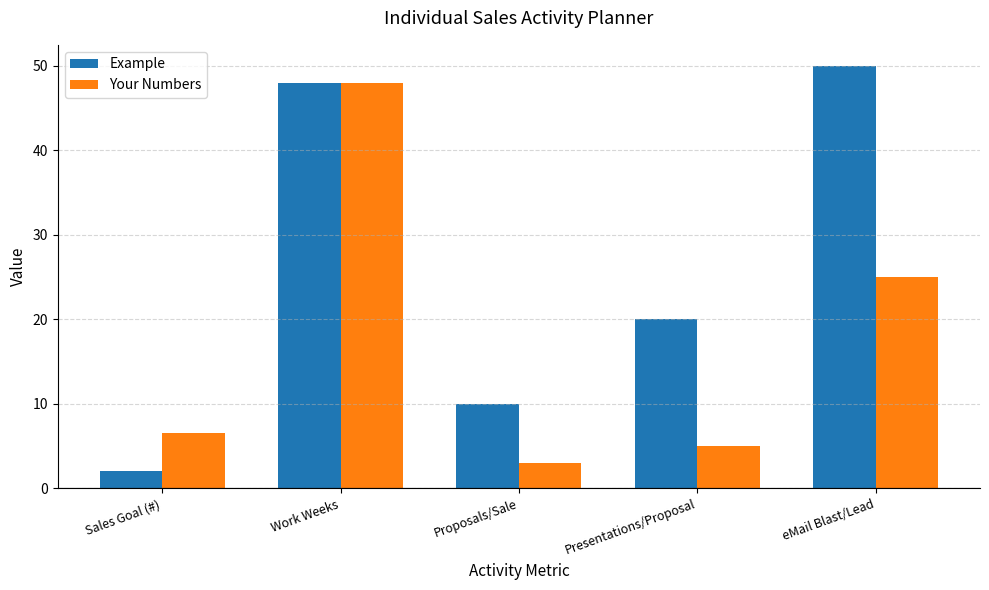

Reading right to left, extract all data points from this chart.

Example: 50.0	20.0	10.0	48.0	2.0
Your Numbers: 25.0	5.0	3.0	48.0	6.6